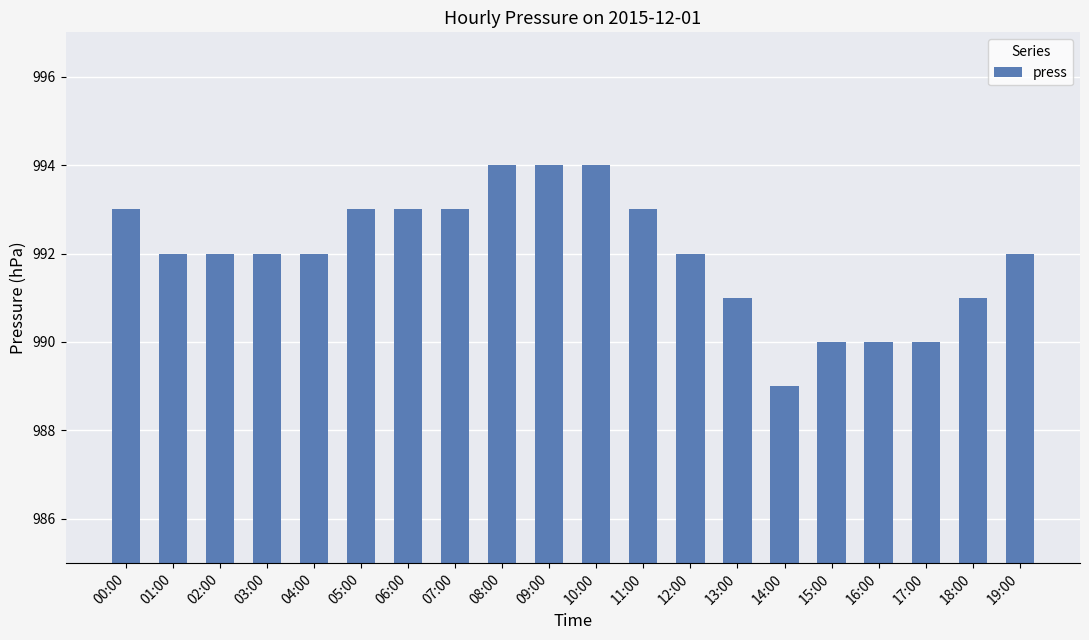

Reading left to right, list all the values displayed in this chart.

993	992	992	992	992	993	993	993	994	994	994	993	992	991	989	990	990	990	991	992